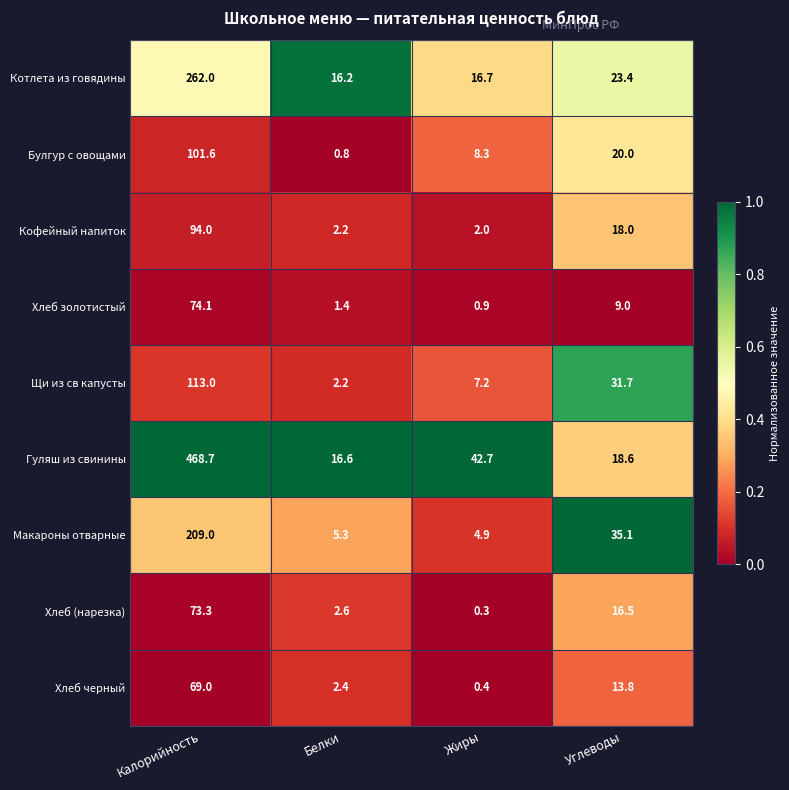

Rank the series at Углеводы from lowest to highest value.

Хлеб золотистый, Хлеб черный, Хлеб (нарезка), Кофейный напиток, Гуляш из свинины, Булгур с овощами, Котлета из говядины, Щи из св капусты, Макароны отварные